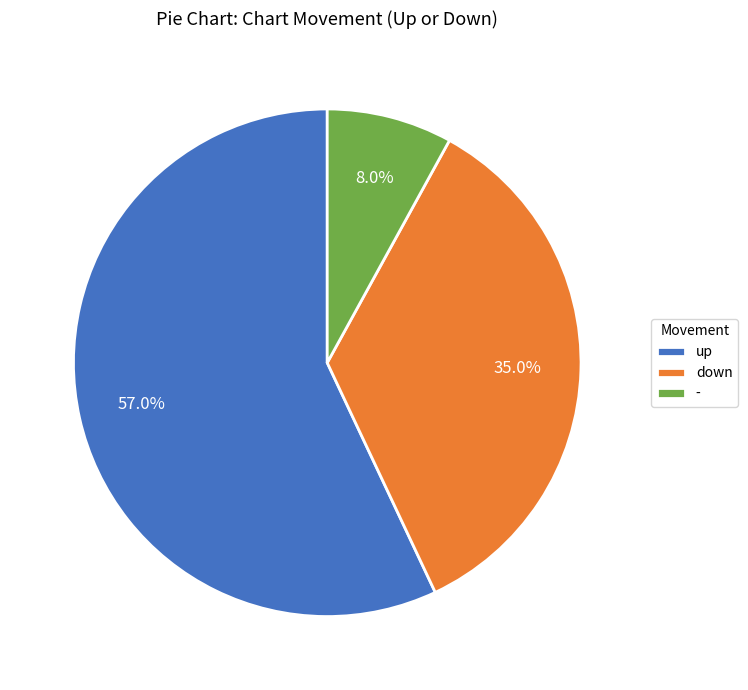

Is up the majority of the pie?

Yes